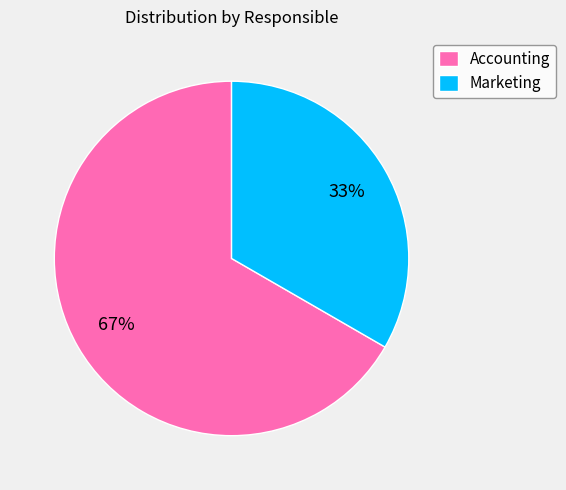

Between Marketing and Accounting, which is larger?

Accounting